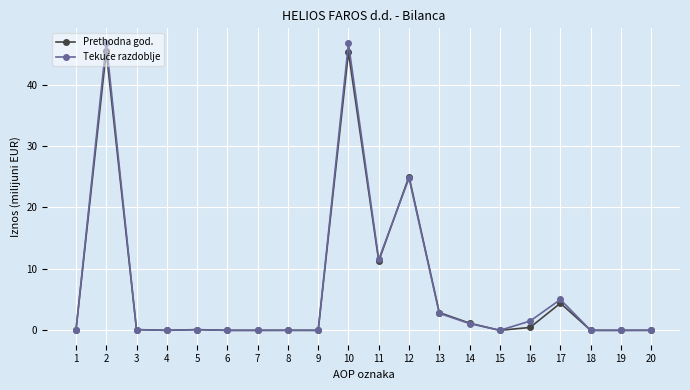

Is it true that Prethodna god. equals 0.0 at 15?

True